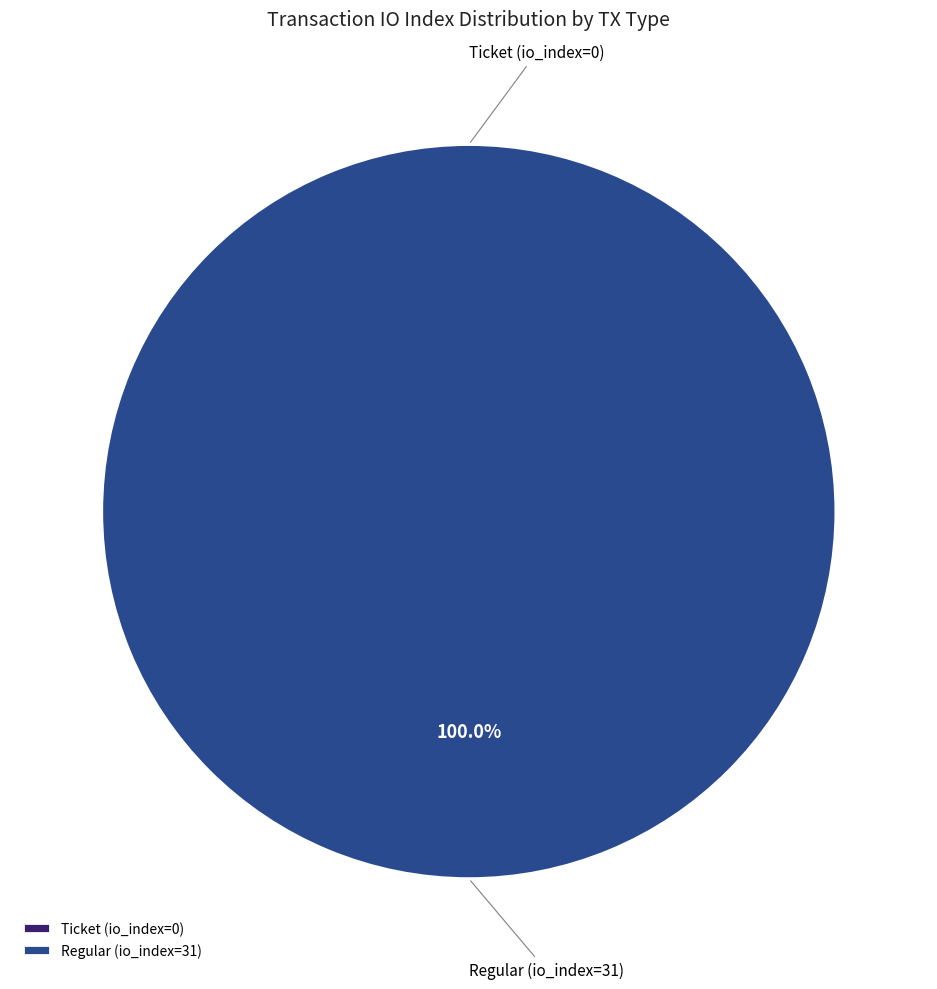

How many segments does this pie chart have?

2